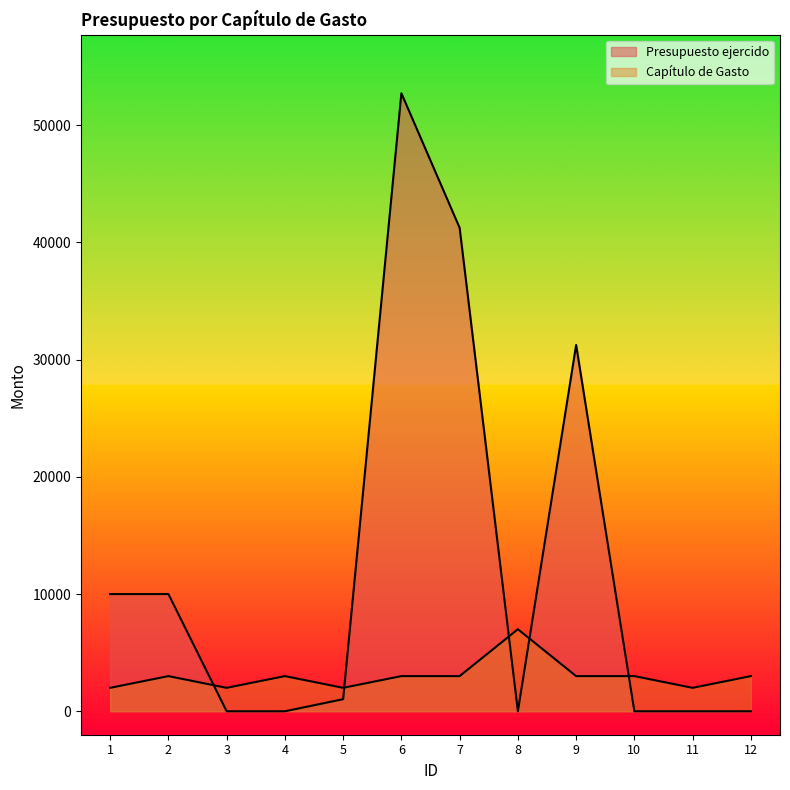

Which has a higher value, 2 or 12?

2